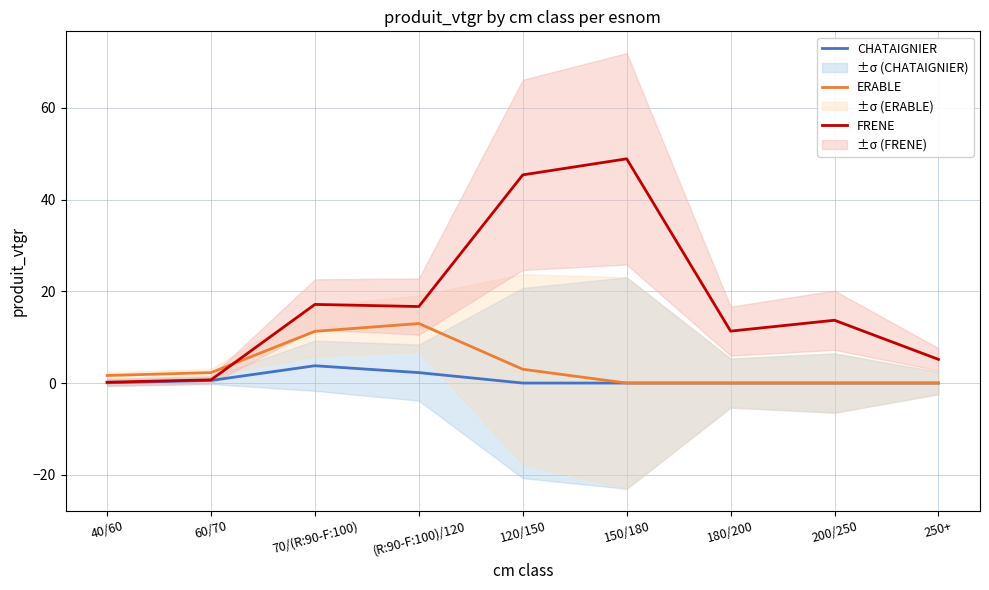

How many times do FRENE and ERABLE cross each other?

1